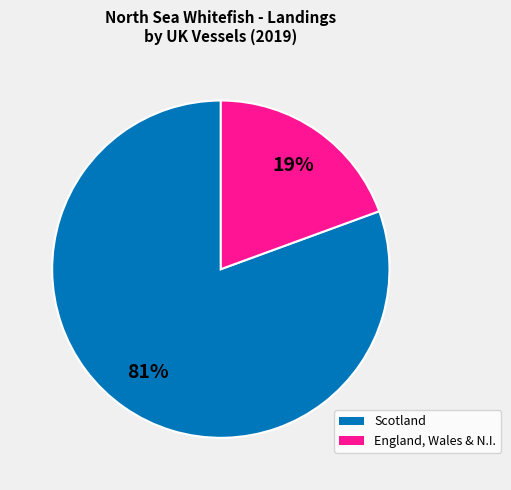

Is there a majority slice in this chart?

Yes